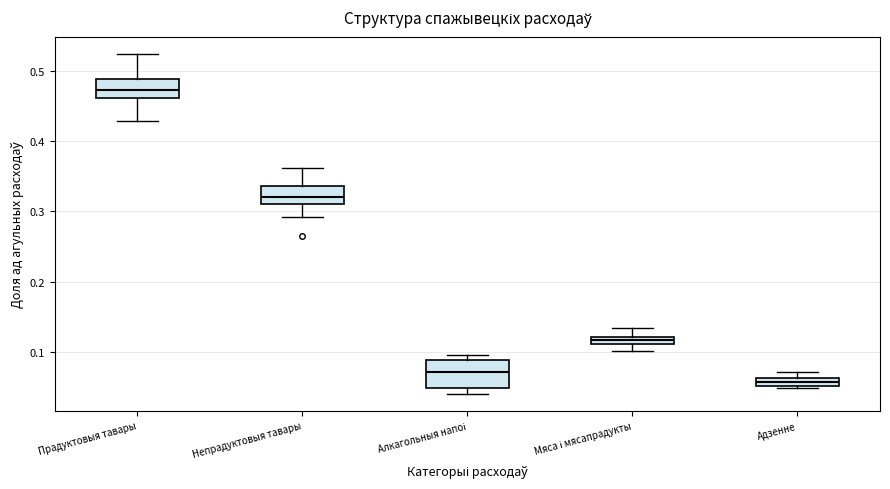

Where does the lower whisker of the box for Непрадуктовыя тавары end on the y-axis? The values are not printed on the chart, so give them approximately, as read against the axis.

0.29